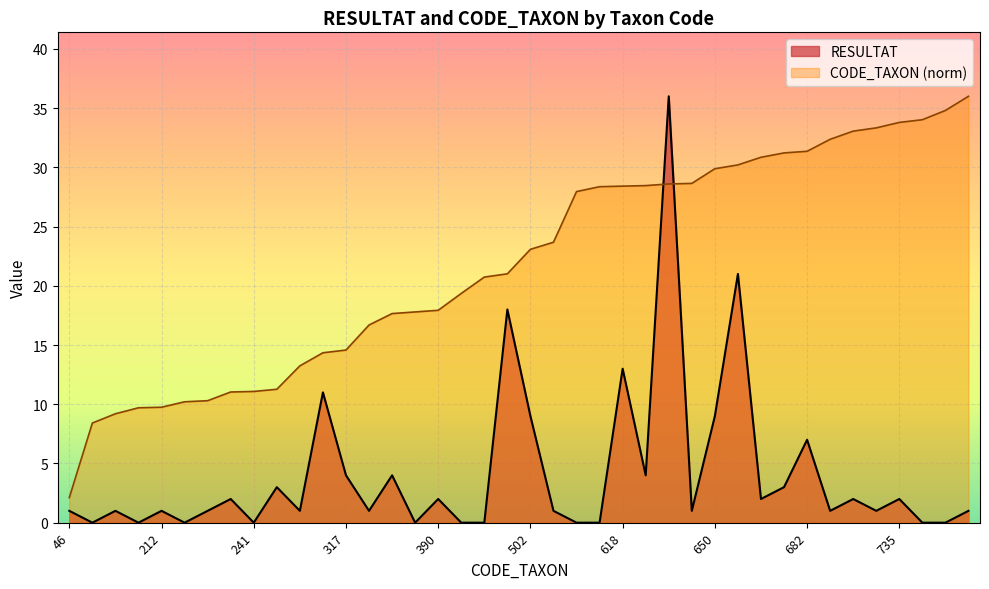

How many intersections are there between RESULTAT and CODE_TAXON?

2